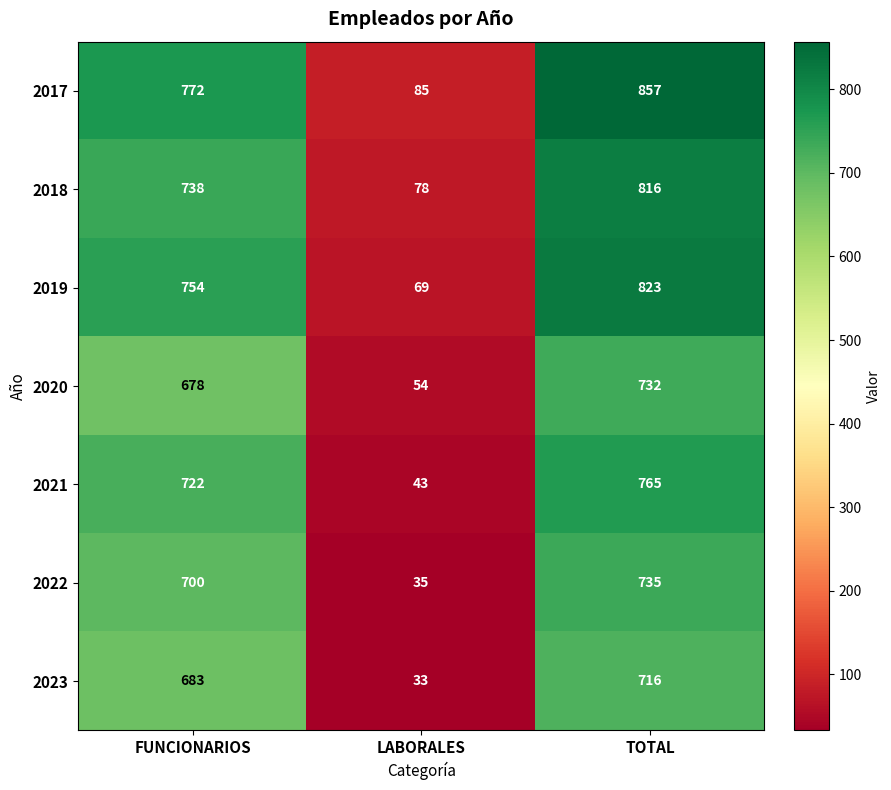

The value of 2022 at TOTAL is 735. True or false?

True